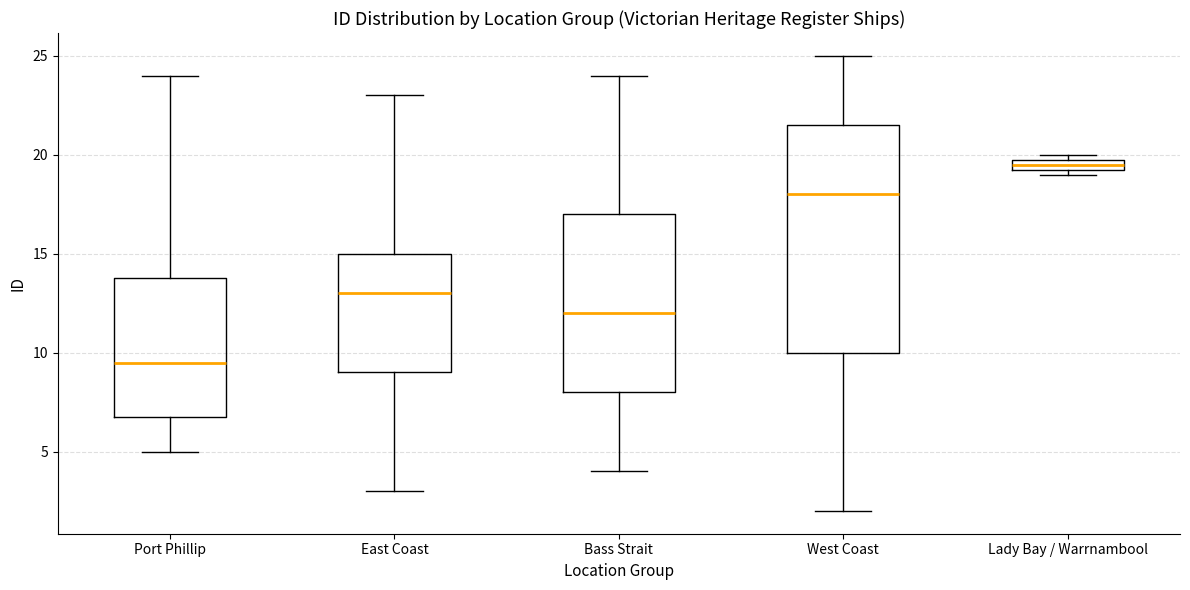

Which box has the highest median line?

Lady Bay / Warrnambool